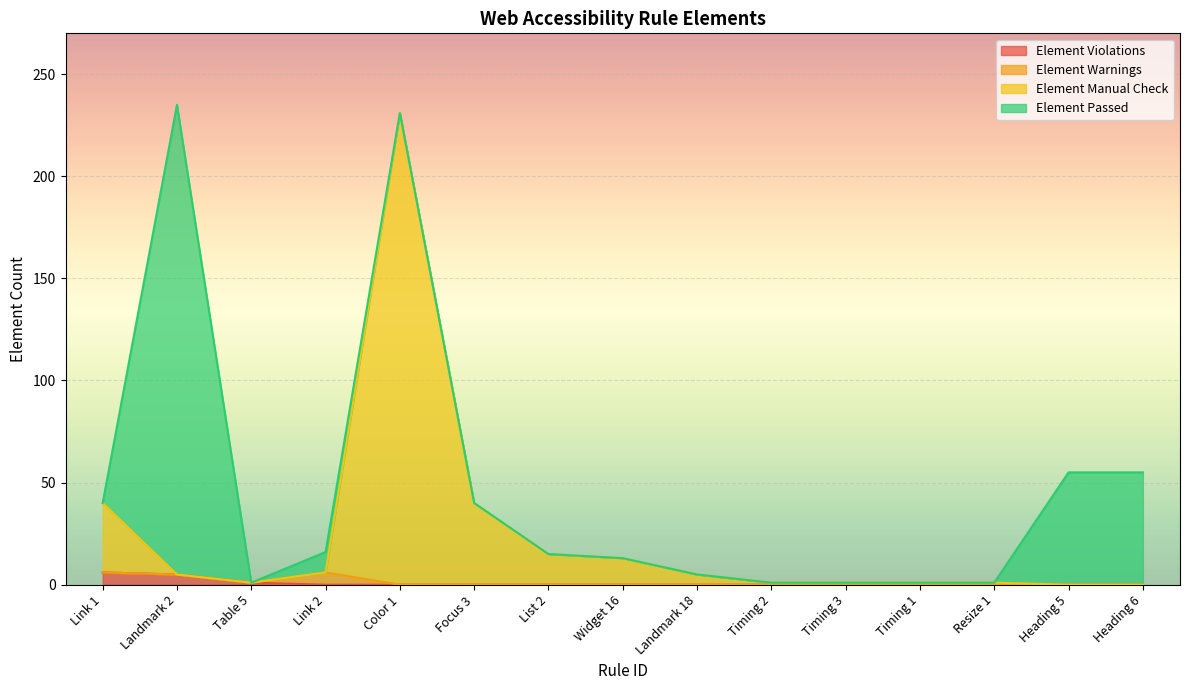

What is the difference between the maximum and minimum values in the Element Manual Check series?

231